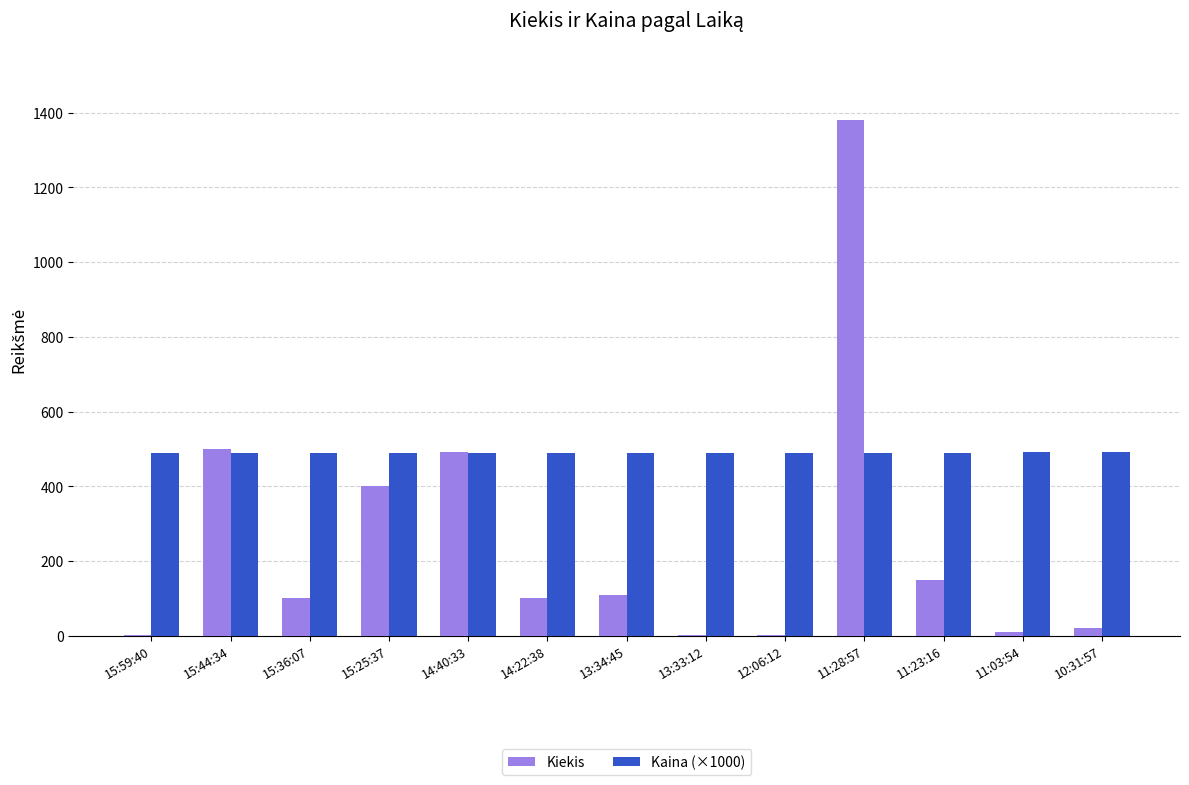

Is the value of Kaina (×1000) at 15:44:34 greater than the value of Kiekis at 11:28:57?

No